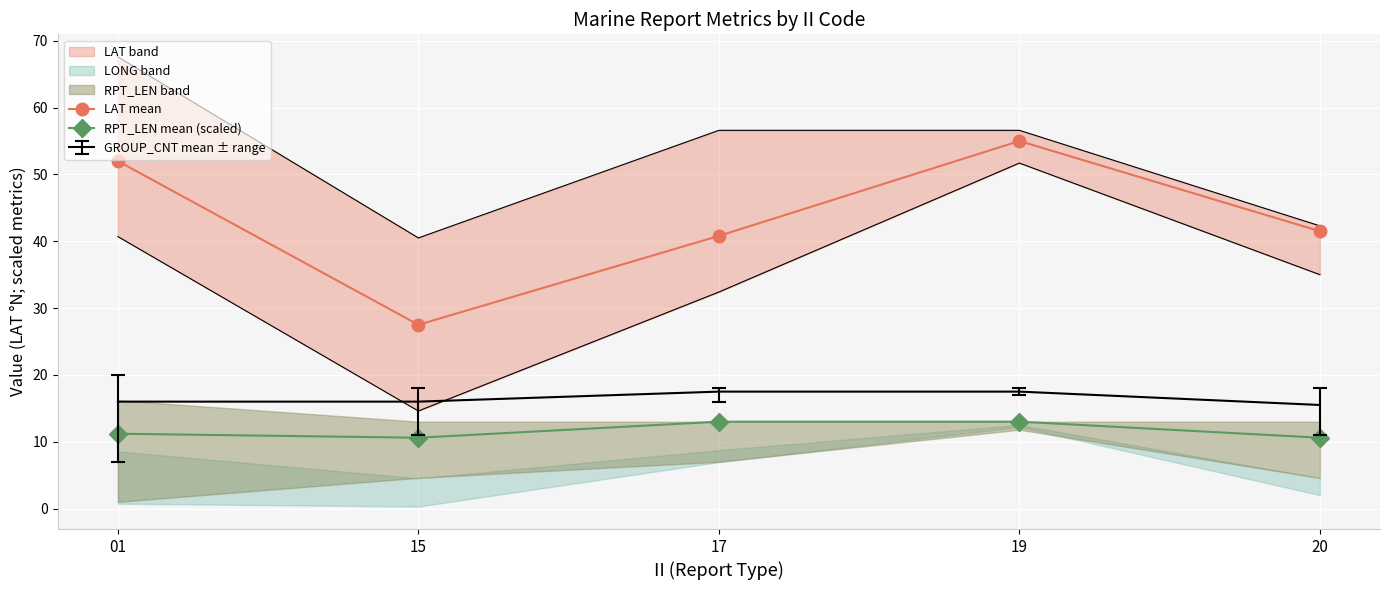

Reading right to left, what are all the values shown in this chart?

LAT mean: 41.5	55.0	40.8	27.5	52.0
RPT_LEN mean (scaled): 10.6	13.0	13.0	10.6	11.2